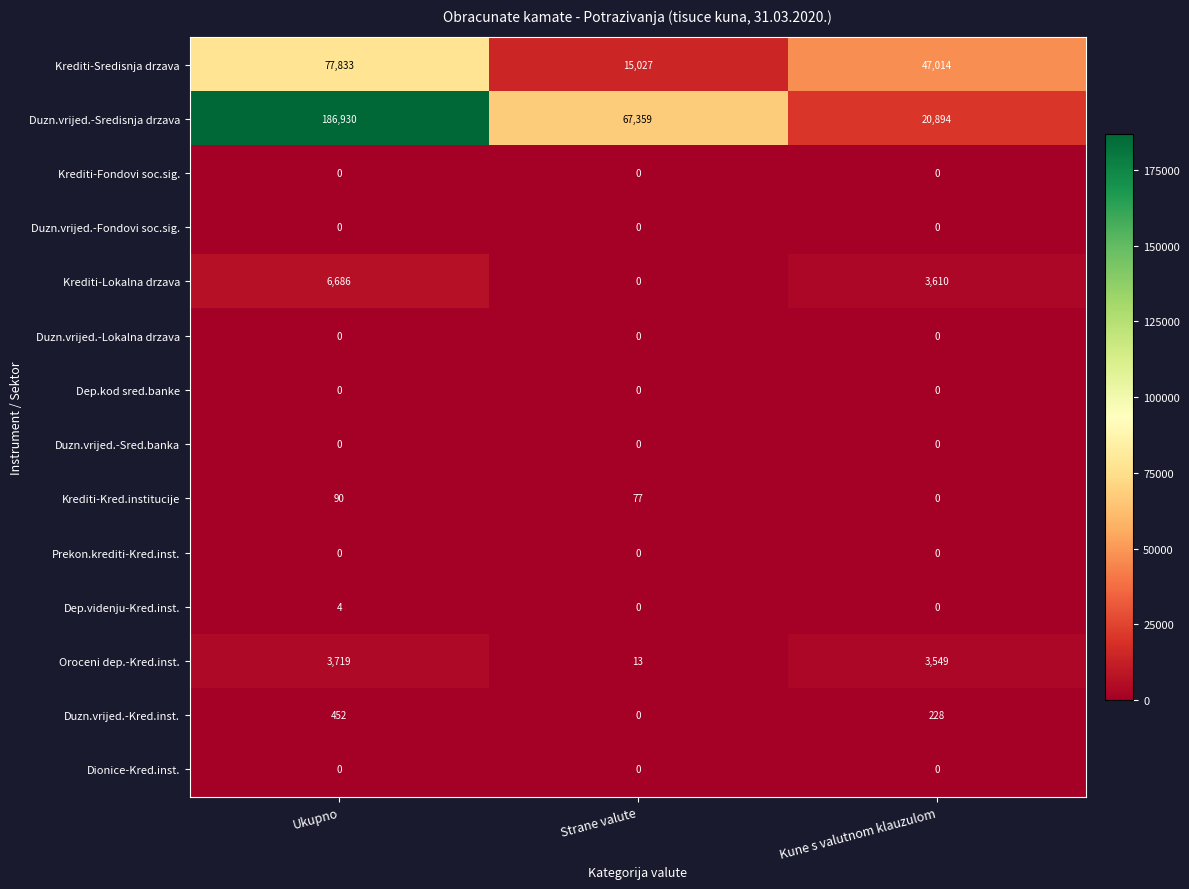

What is the sum of the Oroceni dep.-Kred.inst. values at Ukupno and Kune s valutnom klauzulom?

7268